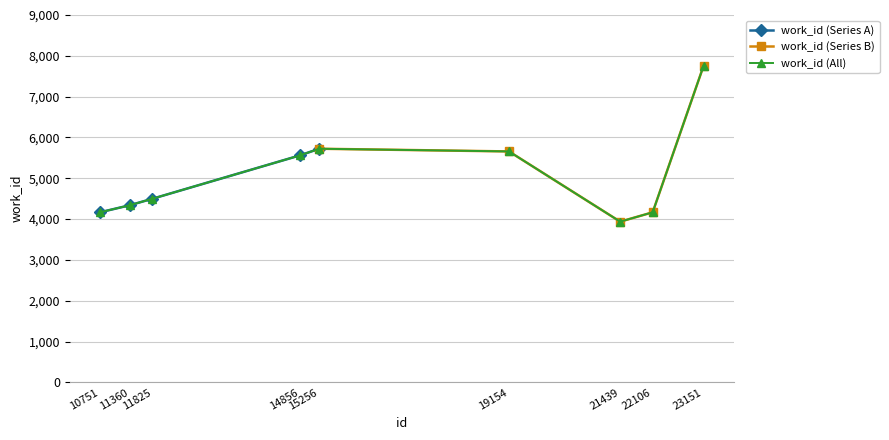

Rank the categories by value from highest to lowest.

23151, 15256, 19154, 14856, 11825, 11360, 10751, 22106, 21439